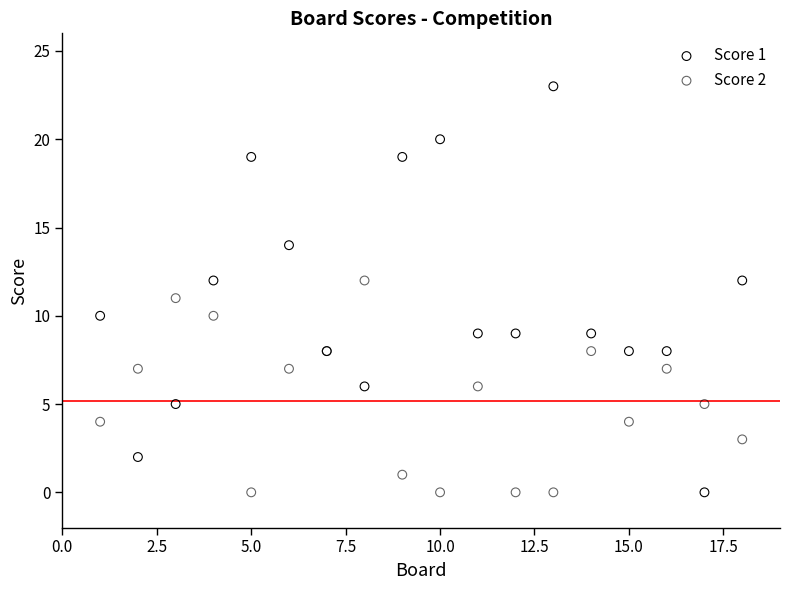

What are all the series names shown in the legend?

Score 1, Score 2